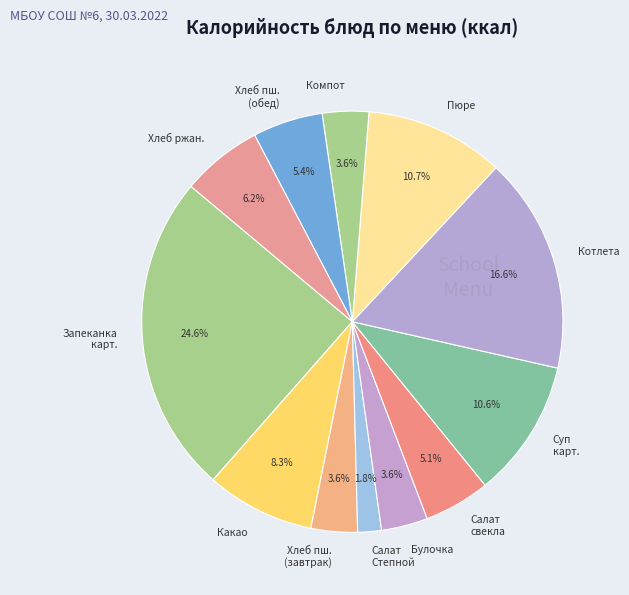

What is the largest slice in the pie chart?

Запеканка карт.